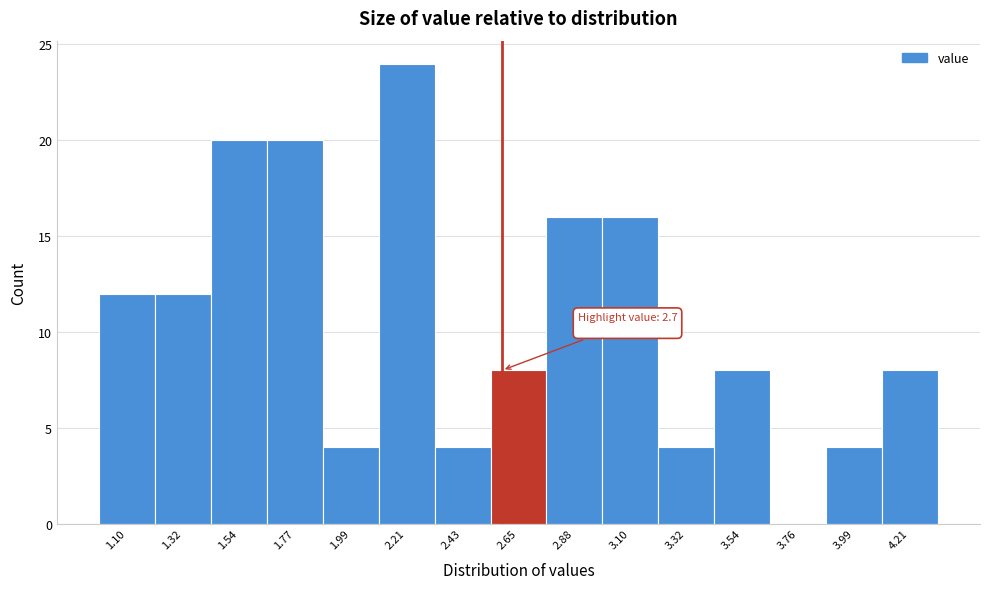

Reading left to right, list all the values displayed in this chart.

1.10=12	1.32=12	1.54=20	1.77=20	1.99=4	2.21=24	2.43=4	2.65=8	2.88=16	3.10=16	3.32=4	3.54=8	3.76=0	3.99=4	4.21=8